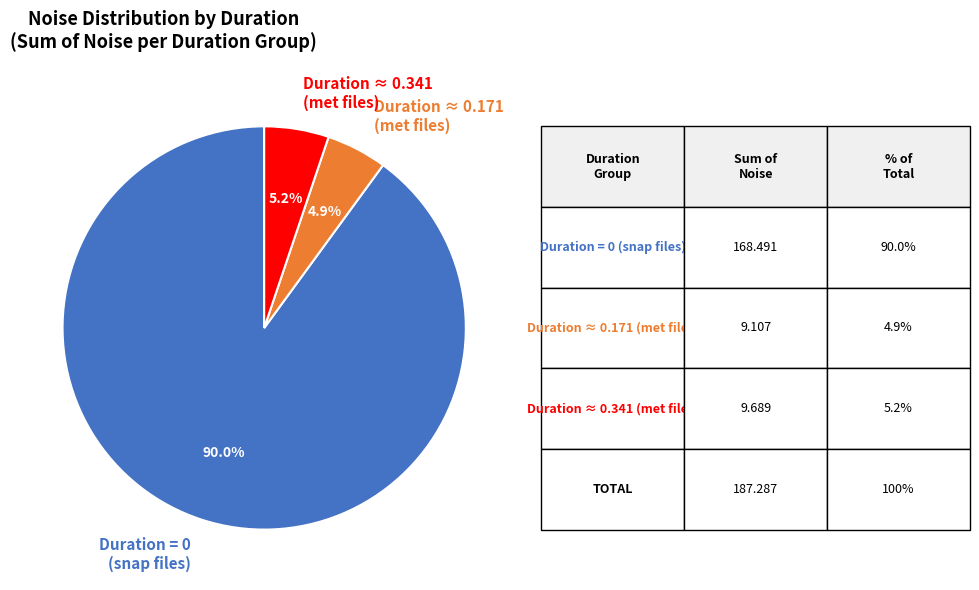

Does any single category account for the majority?

Yes